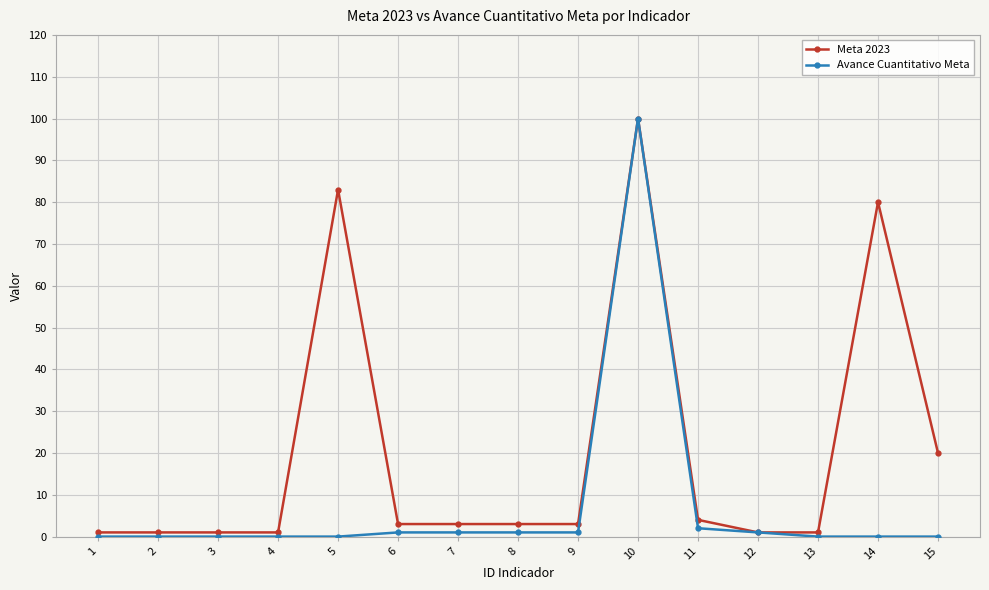

At which label does Meta 2023 reach its peak?

10